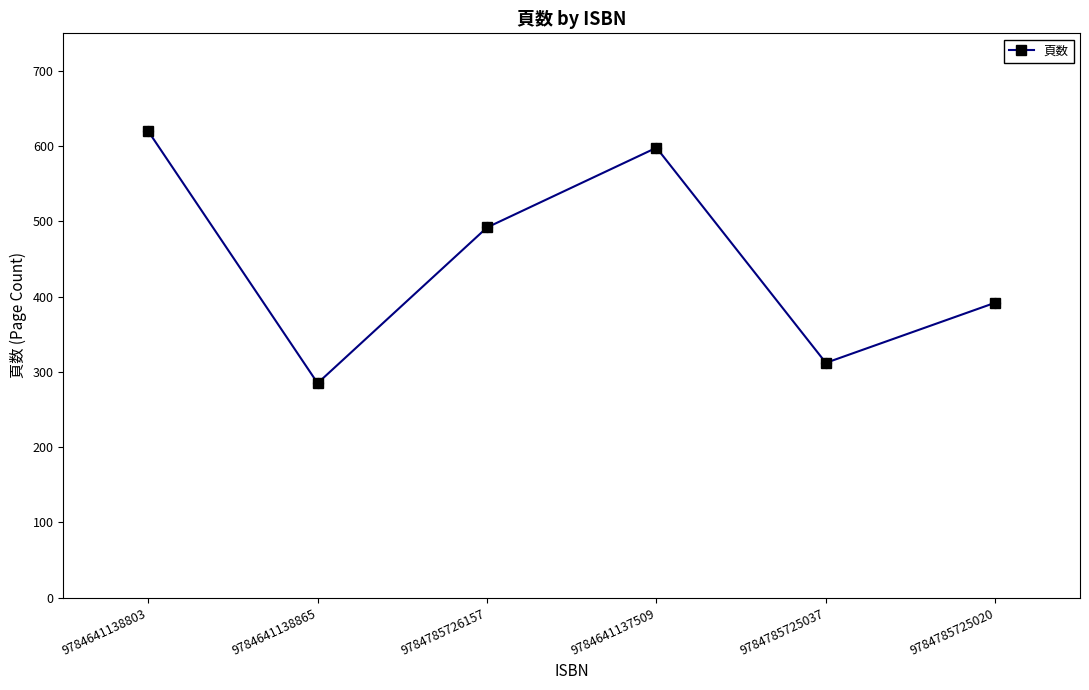

What is the change in value from 9784785726157 to 9784785725037?

-180